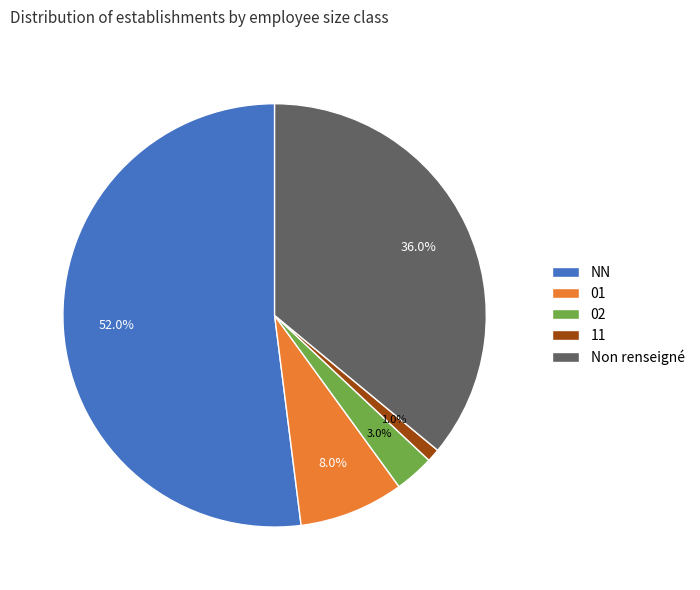

Do 02 and 01 together represent more than half of the pie?

No